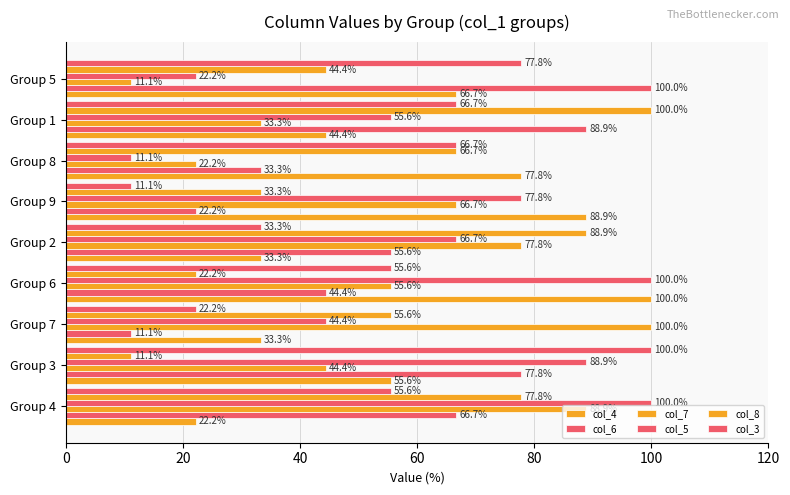

Reading left to right, what are all the values shown in this chart?

col_4: 22.2	55.6	33.3	100.0	33.3	88.9	77.8	44.4	66.7
col_6: 66.7	77.8	11.1	44.4	55.6	22.2	33.3	88.9	100.0
col_7: 88.9	44.4	100.0	55.6	77.8	66.7	22.2	33.3	11.1
col_5: 100.0	88.9	44.4	100.0	66.7	77.8	11.1	55.6	22.2
col_8: 77.8	11.1	55.6	22.2	88.9	33.3	66.7	100.0	44.4
col_3: 55.6	100.0	22.2	55.6	33.3	11.1	66.7	66.7	77.8